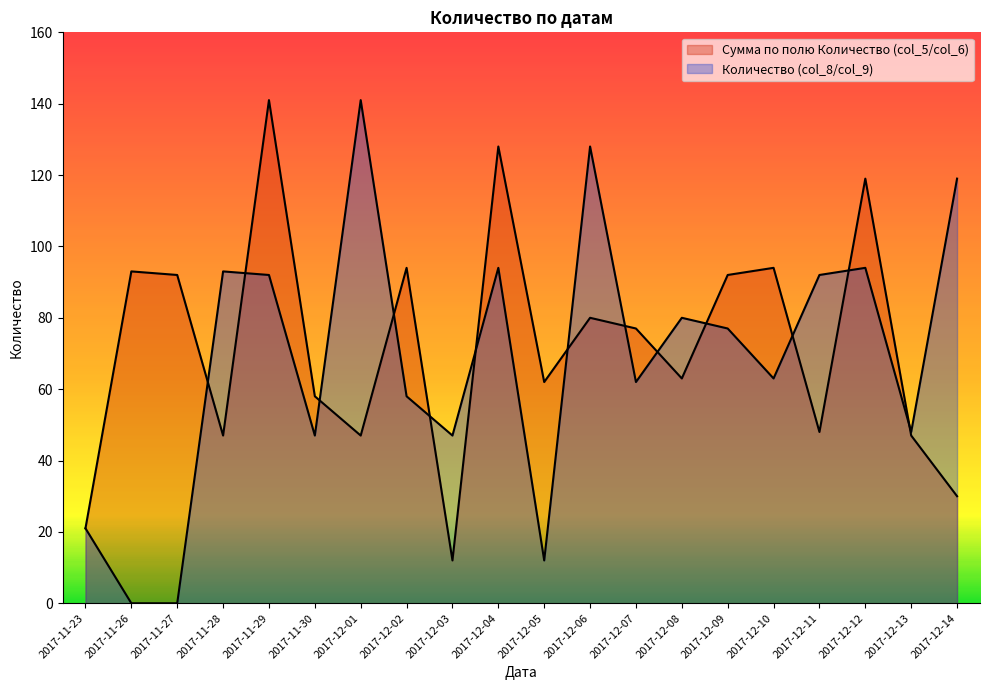

Reading left to right, extract all data points from this chart.

Сумма по полю Количество (col_5/col_6): 21	93	92	47	141	58	47	94	12	128	62	80	77	63	92	94	48	119	47	30
Количество (col_8/col_9): 21	0	0	93	92	47	141	58	47	94	12	128	62	80	77	63	92	94	48	119